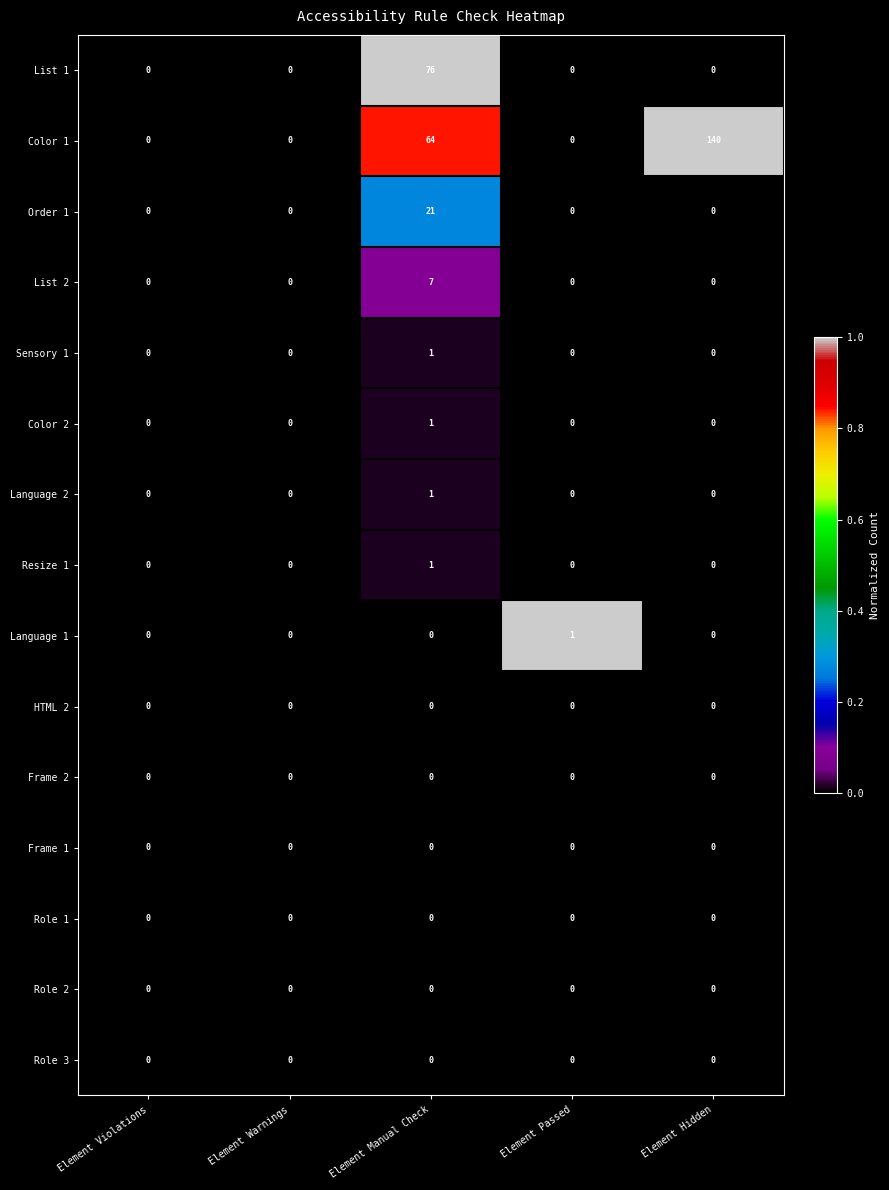

Is it true that HTML 2 equals 0 at Element Passed?

True